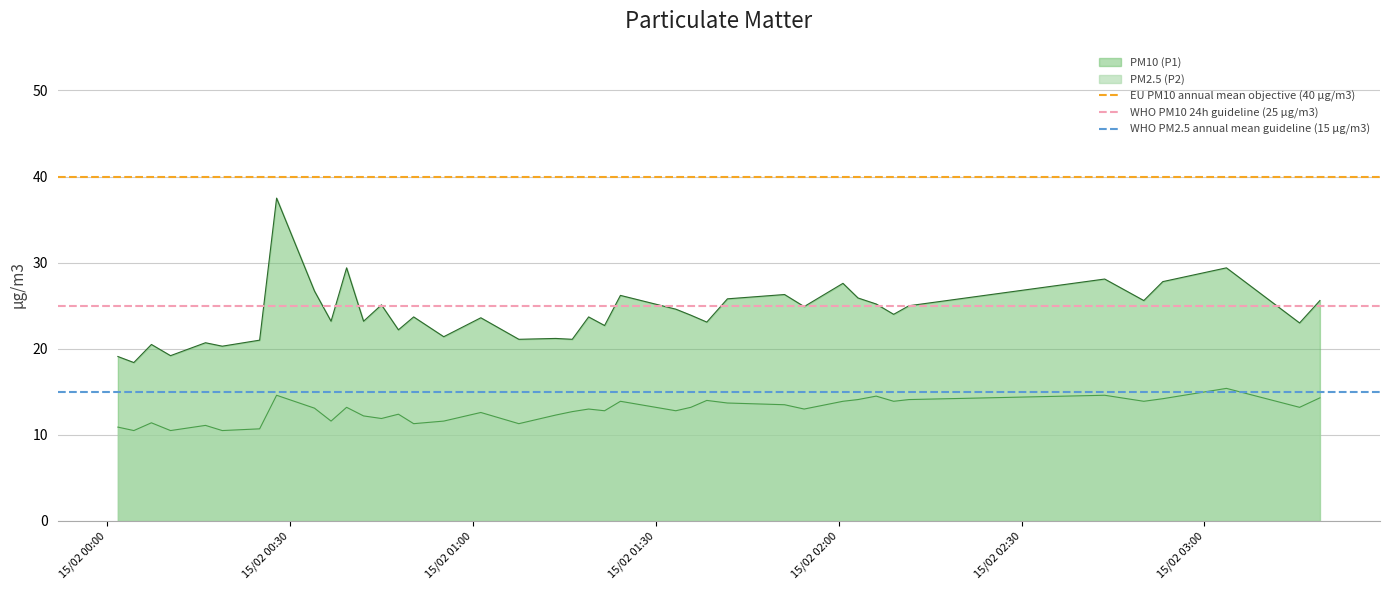

True or false: PM10 (P1) and PM2.5 (P2) cross at least once.

False